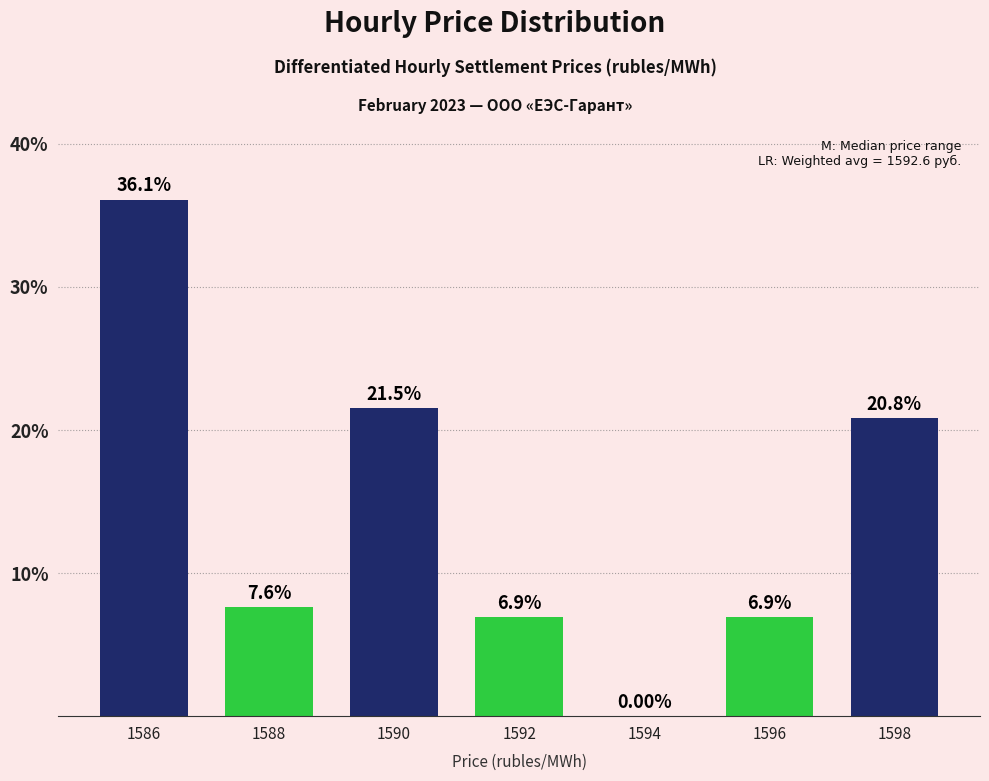

What is the ratio of the value at 1598 to the value at 1592?

3.0